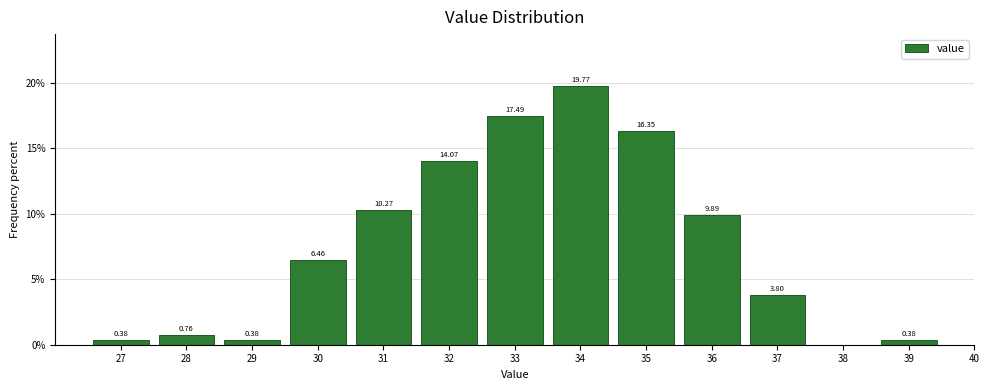

What is the ratio of the value at 36 to the value at 34?

0.5